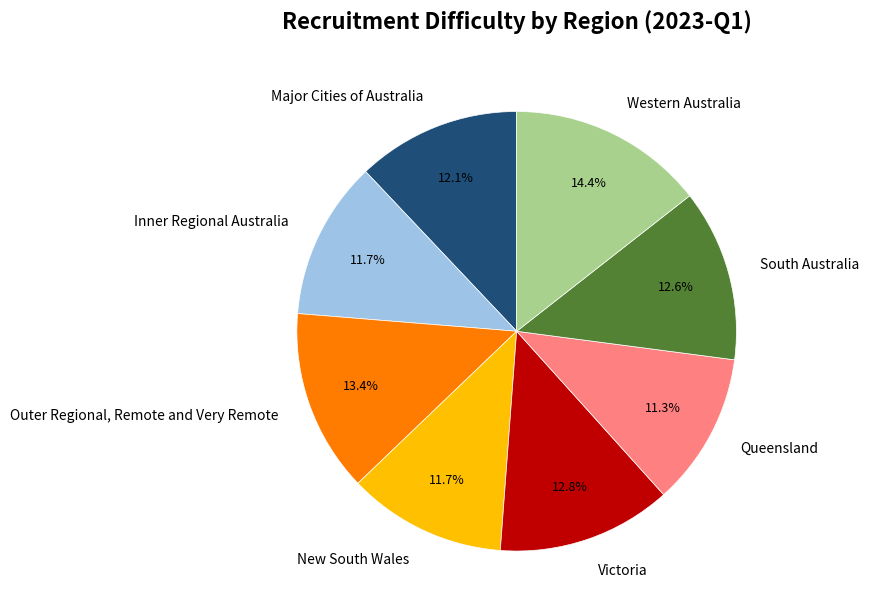

How many slices are in this pie chart?

8